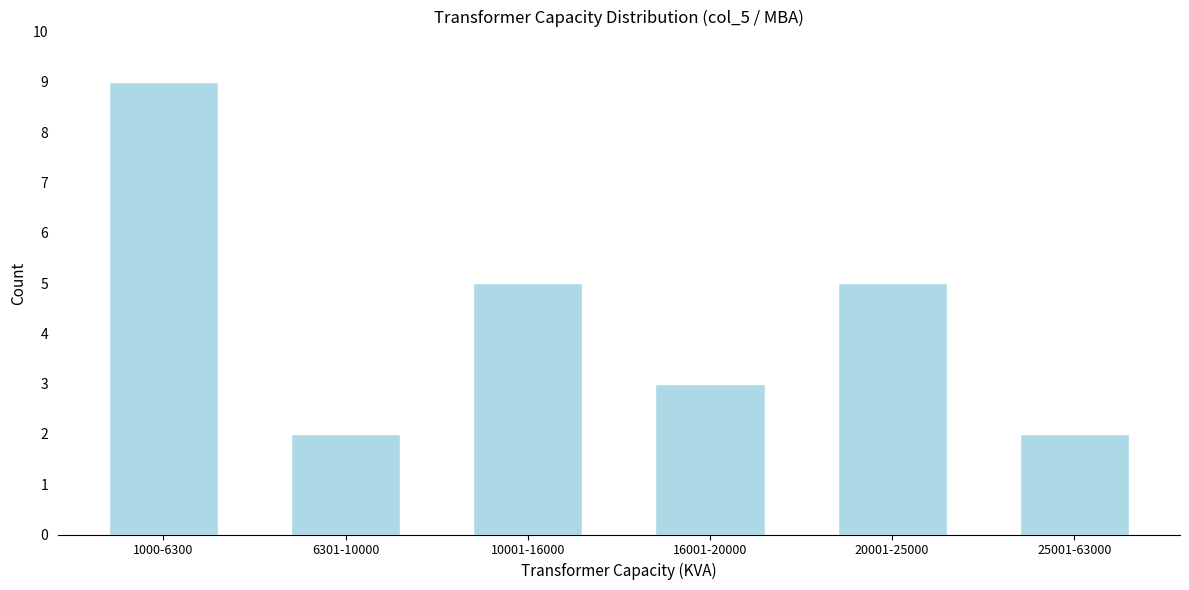

Reading left to right, list all the values displayed in this chart.

1000-6300=9	6301-10000=2	10001-16000=5	16001-20000=3	20001-25000=5	25001-63000=2